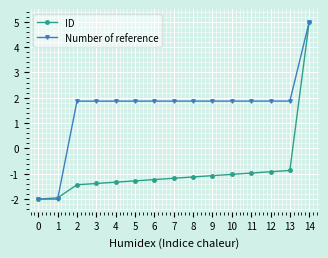

What is the difference between the maximum and minimum values in the Number of reference series?

7.0